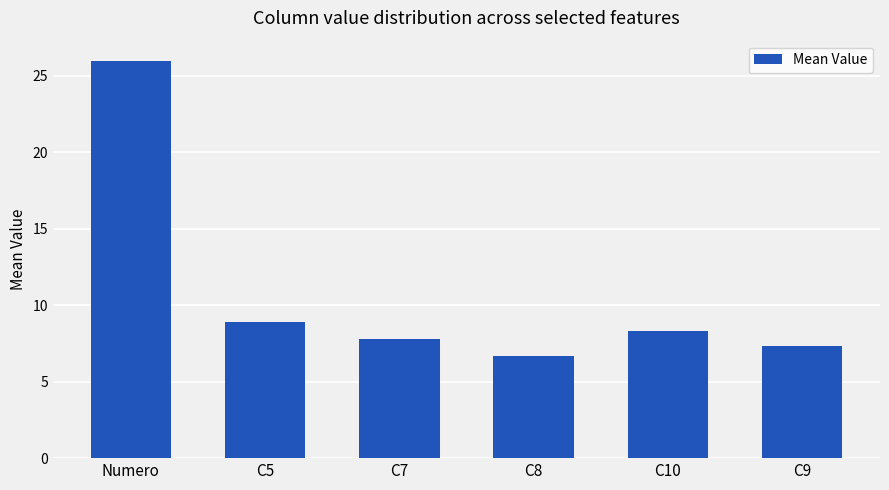

The value at Numero is 45.9. True or false?

False